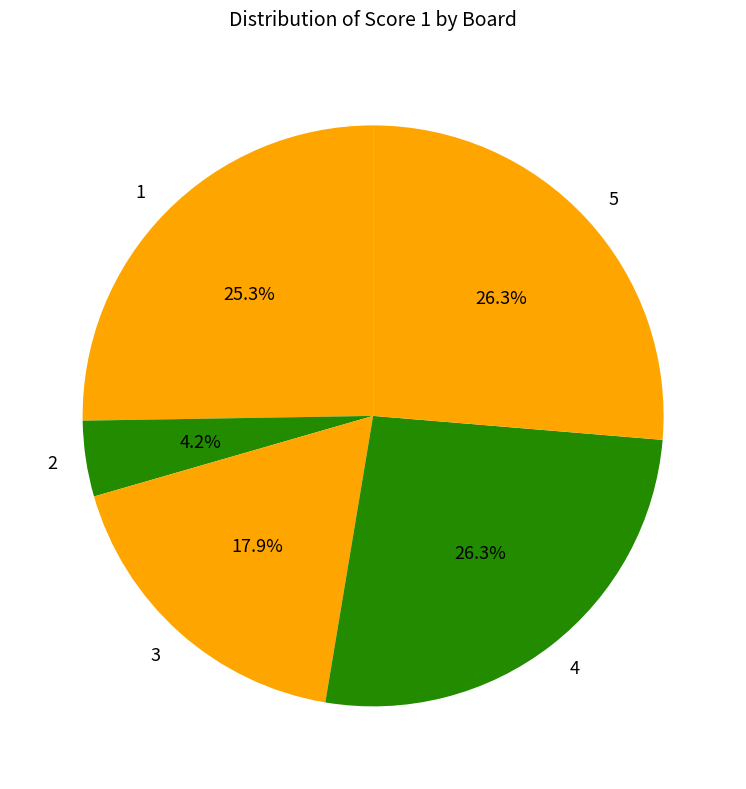

What percentage is the 2 slice, to the nearest percent?

4%